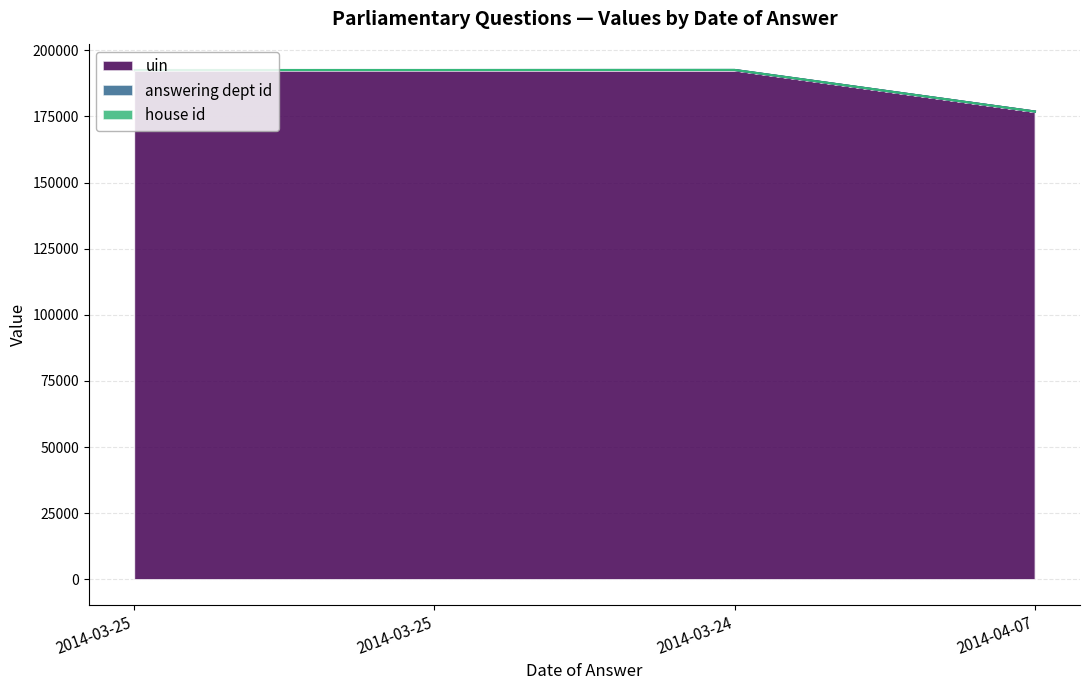

Which category has the lowest value in the uin series?

2014-04-07